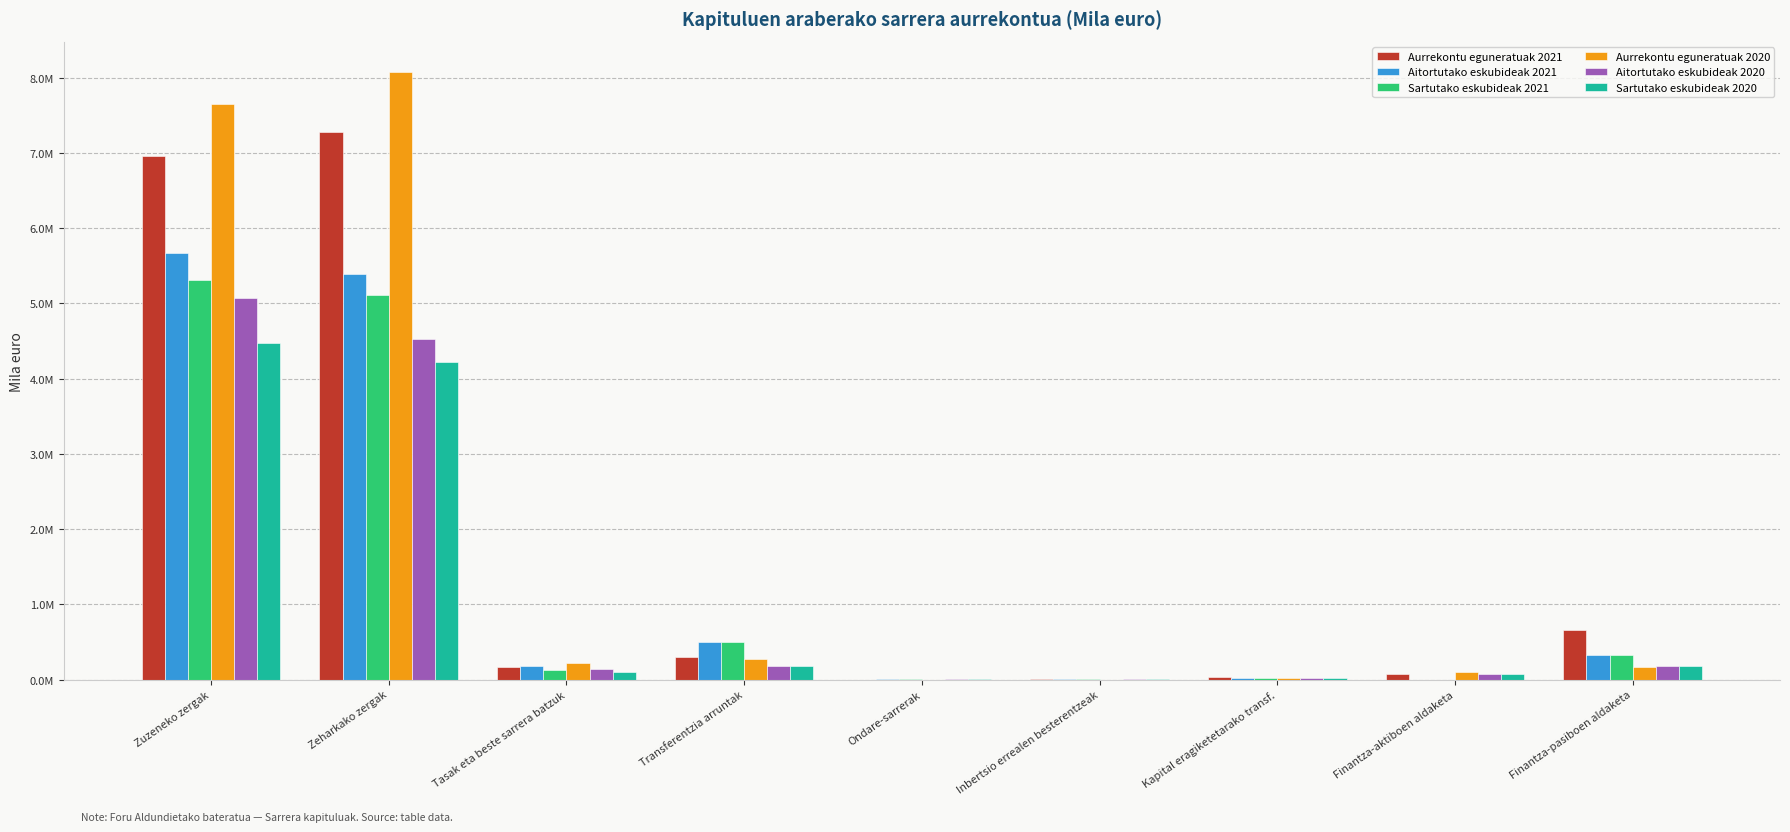

What are all the series names shown in the legend?

Aurrekontu eguneratuak 2021, Aitortutako eskubideak 2021, Sartutako eskubideak 2021, Aurrekontu eguneratuak 2020, Aitortutako eskubideak 2020, Sartutako eskubideak 2020